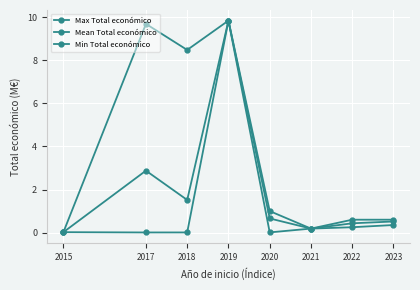

In Mean Total económico, how many points are lower than both neighbors (excluding endpoints)?

2